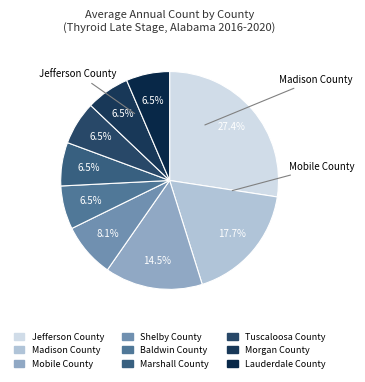

To the nearest percent, what portion does Jefferson County represent?

27%